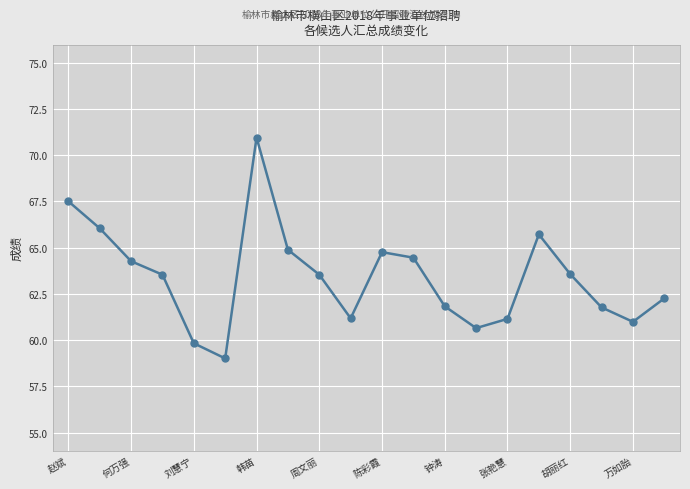

What is the average value?

63.4